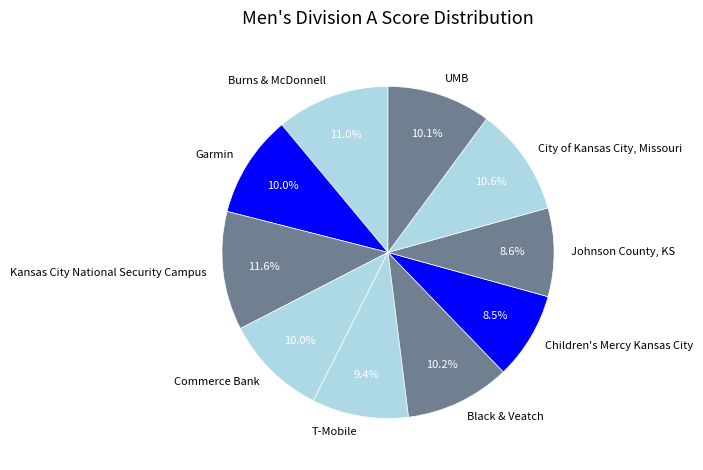

Is the sum of Children's Mercy Kansas City and UMB greater than half?

No